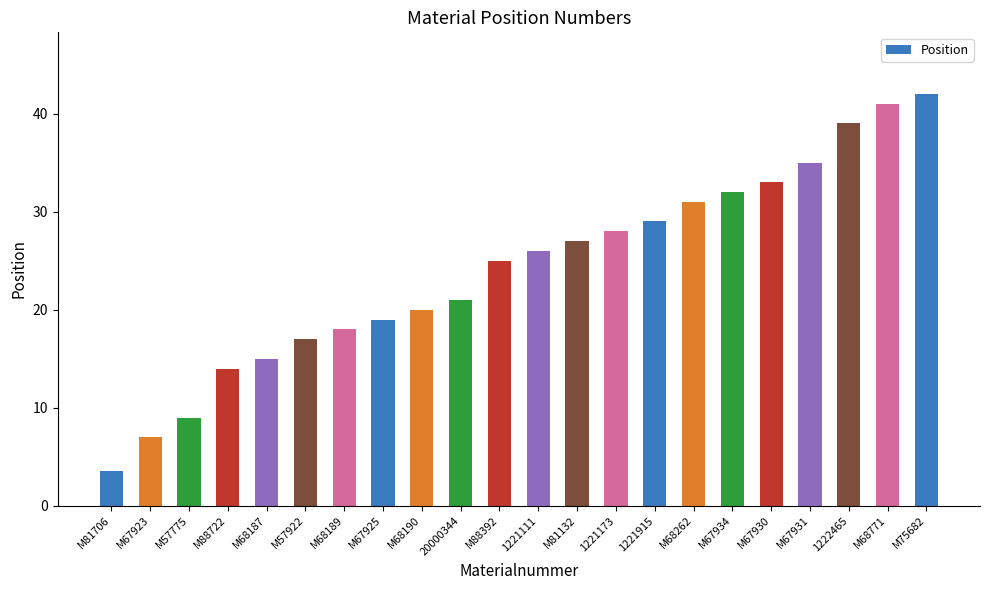

True or false: the data shows 7.6 at 1221915.

False